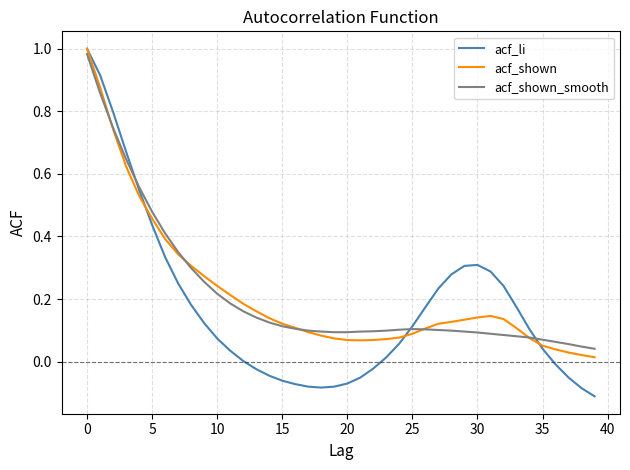

Which series has the widest spread of values?

acf_li